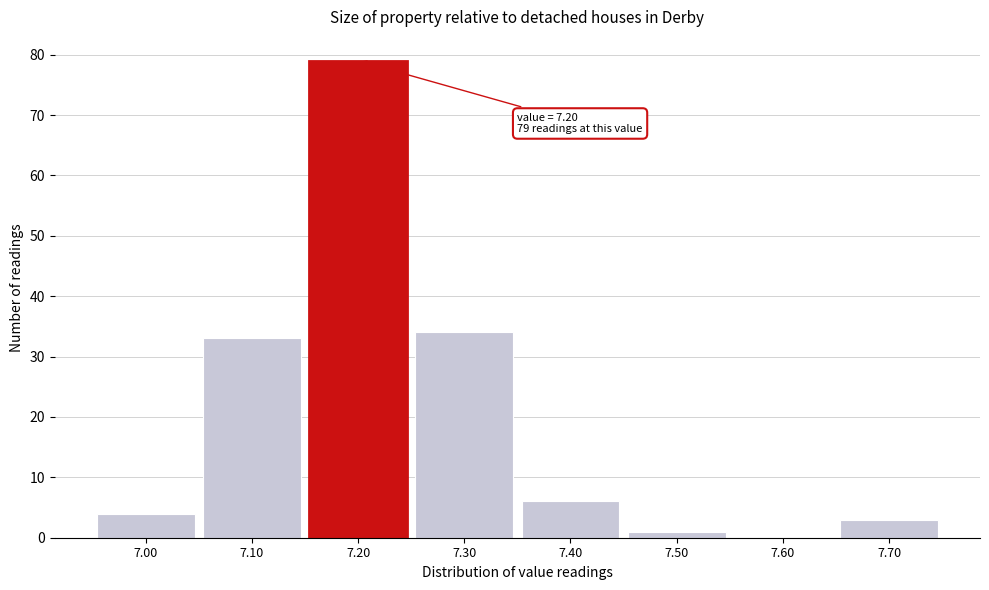

Over which range of the x-axis is the bar tallest?

7.15 to 7.25